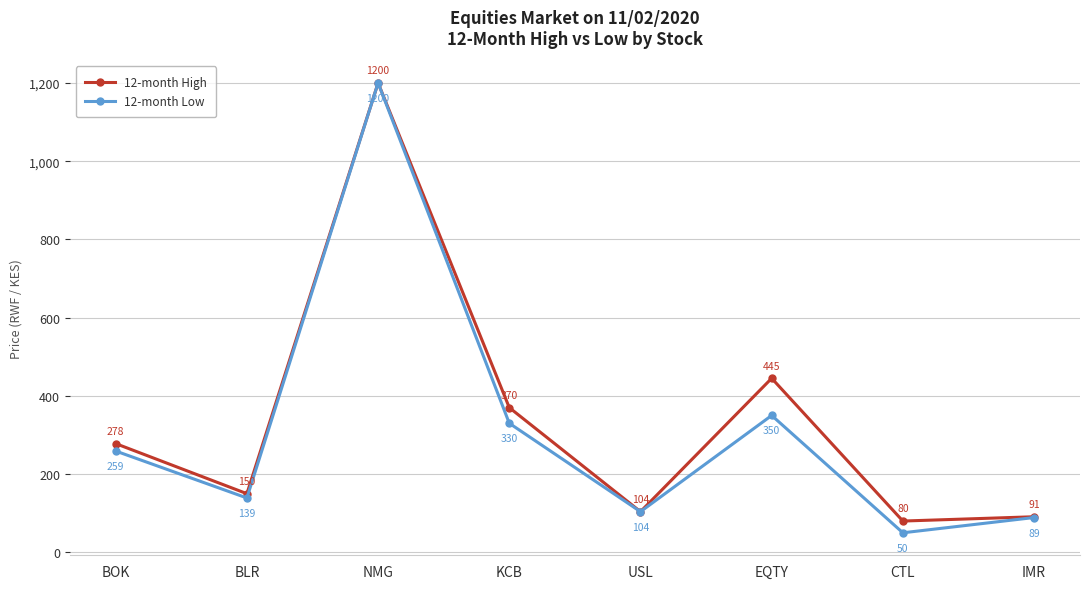

Is this an area chart (filled region under the line)?

No